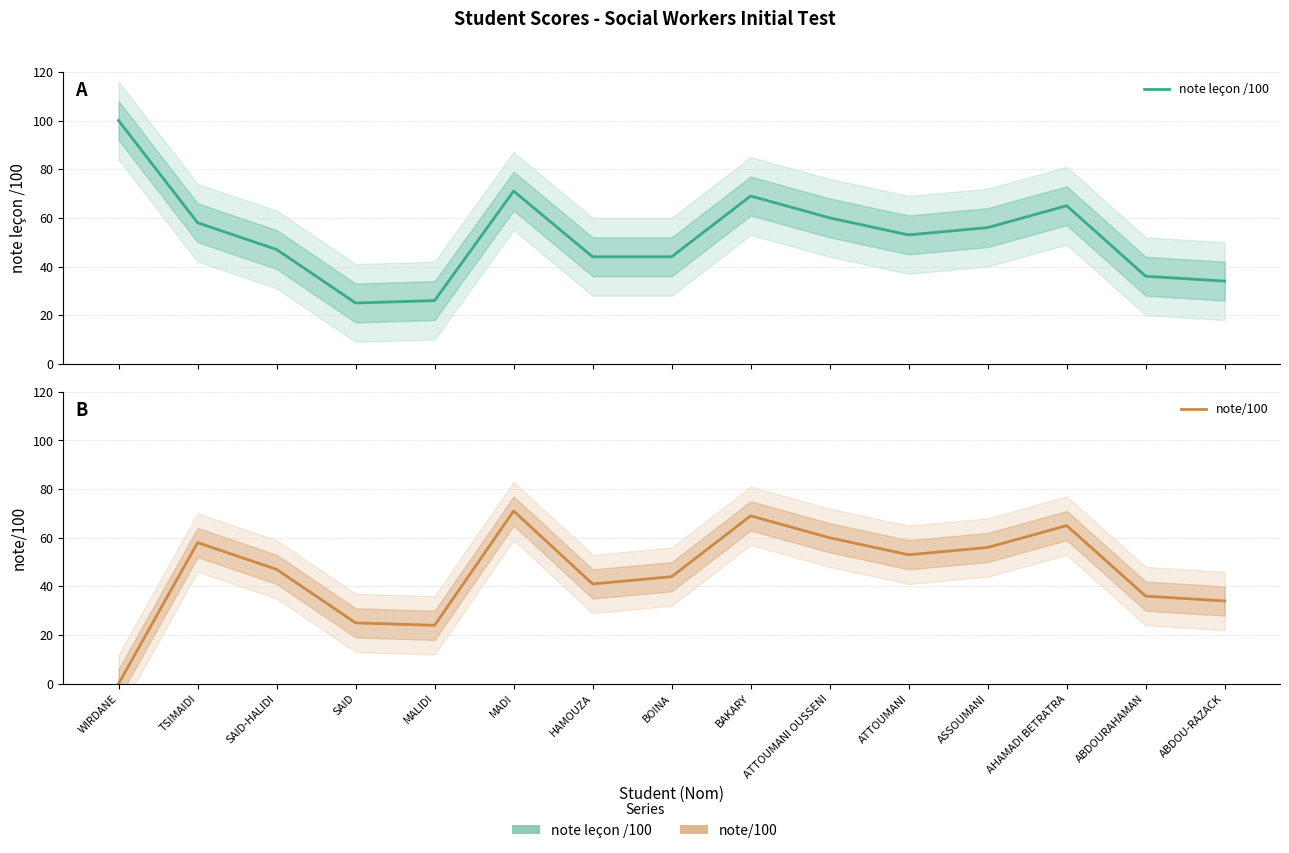

How many values in note/100 are above zero?

14